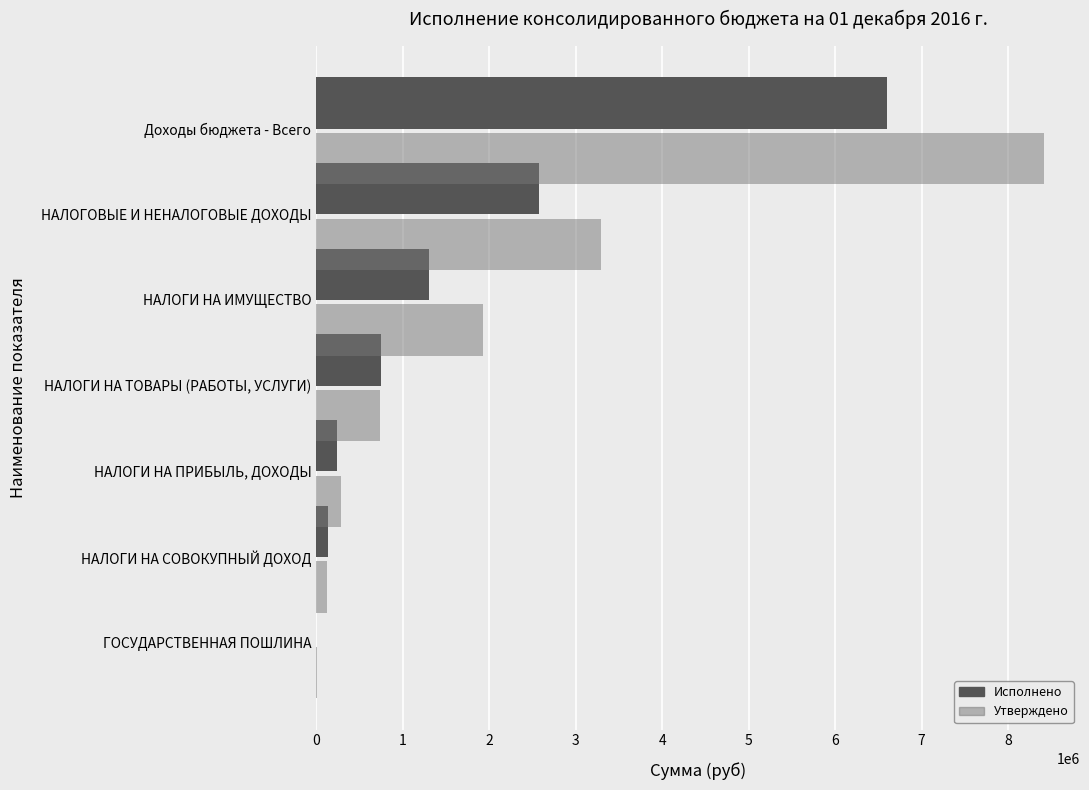

Is the value of Исполнено at Доходы бюджета - Всего greater than the value of Утверждено at НАЛОГИ НА ПРИБЫЛЬ, ДОХОДЫ?

Yes